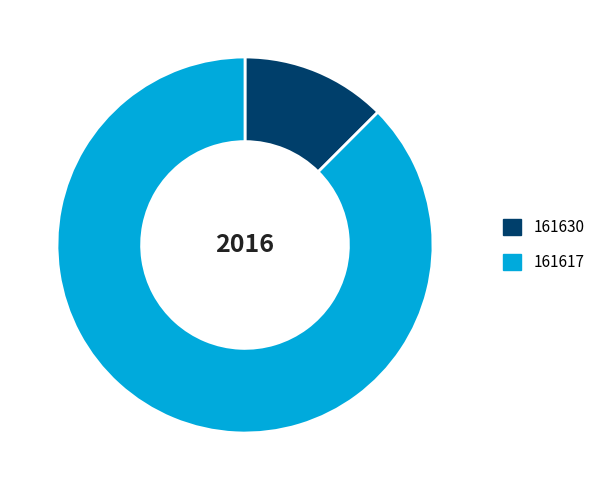

Is 161630 the majority of the pie?

No